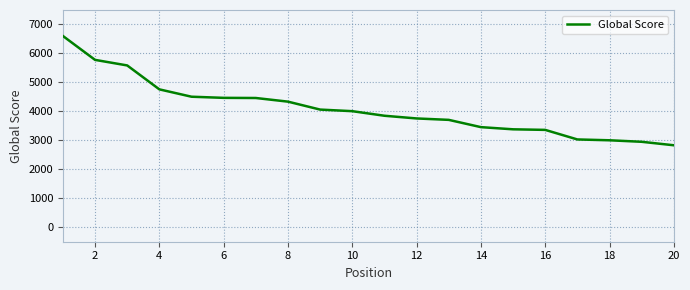

What is the difference between the maximum and minimum values?

3773